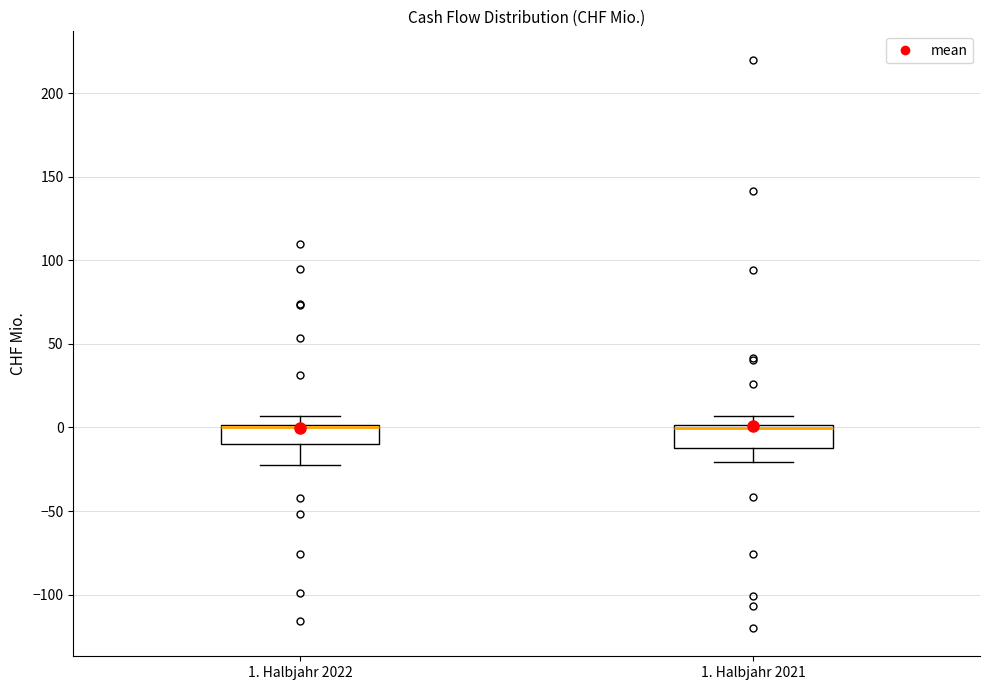

Reading left to right, transcribe this box plot: for each box, give where its median line is, the range the box spans, and where its two whiskers end, as read against the y-axis. The values are not printed on the chart, so give them approximately, as read against the axis.

1. Halbjahr 2022: median 0 (just below the box's upper edge), box -10 to 0, whiskers -25 to 5
1. Halbjahr 2021: median 0 (just below the box's upper edge), box -10 to 0, whiskers -20 to 5